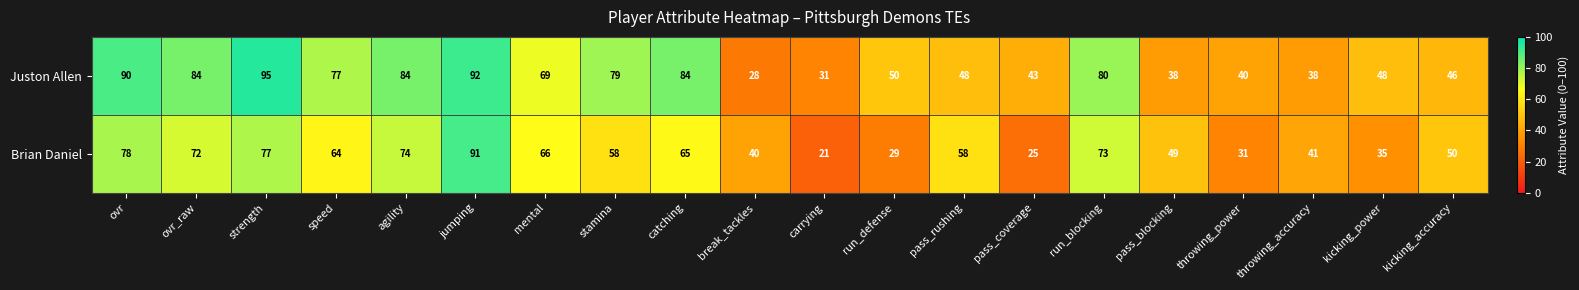

At which category is the sum across all series the highest?

jumping